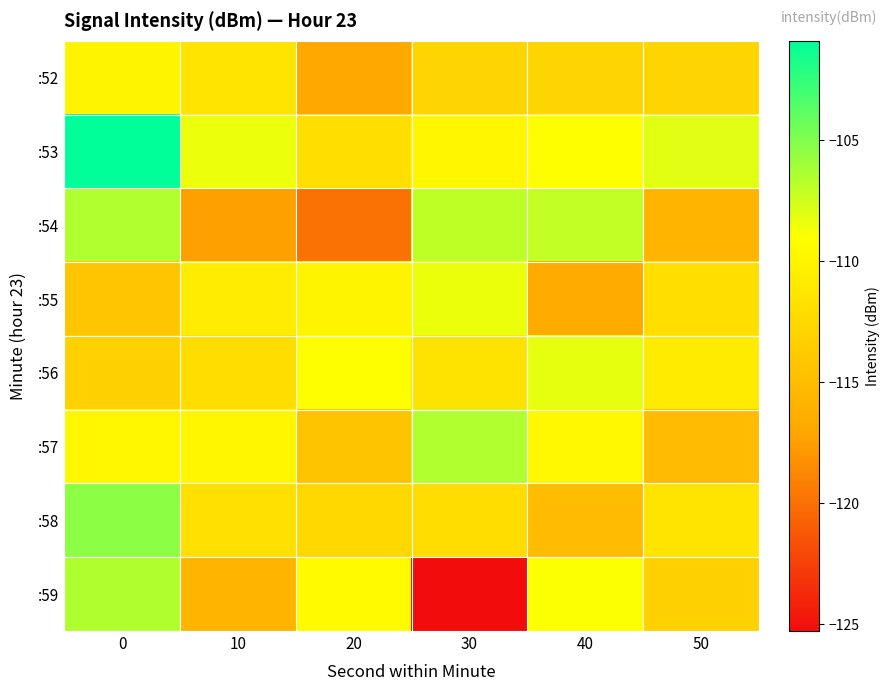

How many distinct data groups are displayed?

8